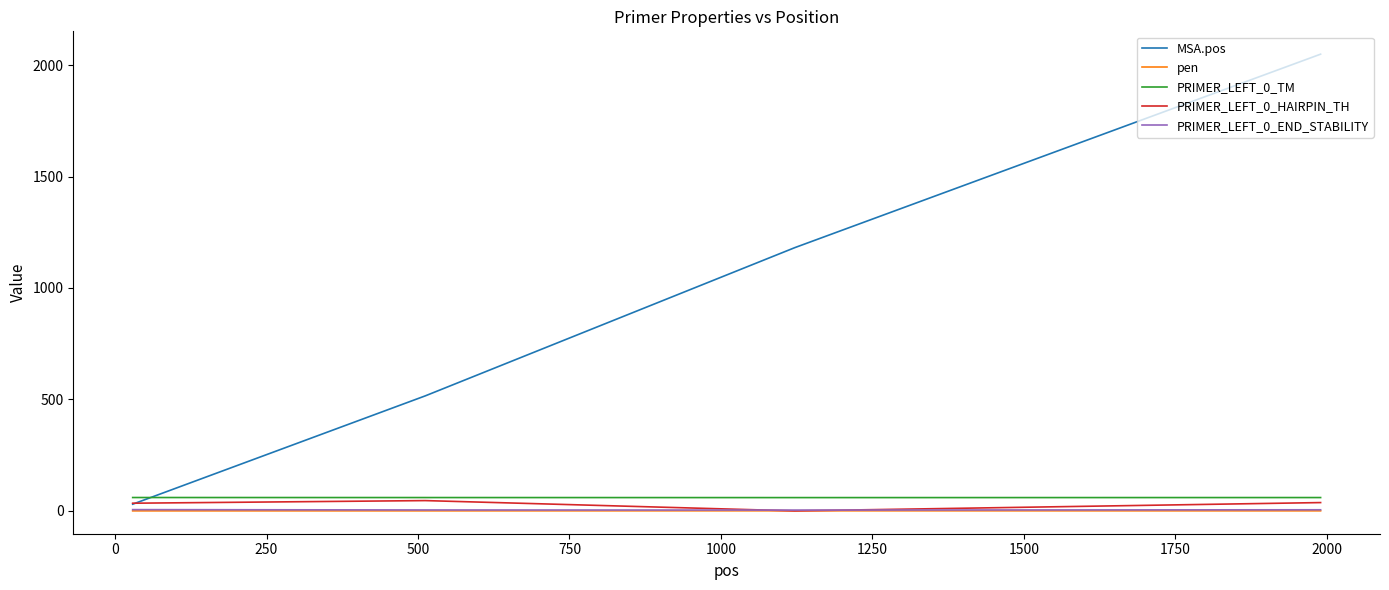

True or false: PRIMER_LEFT_0_END_STABILITY and pen cross at least once.

False